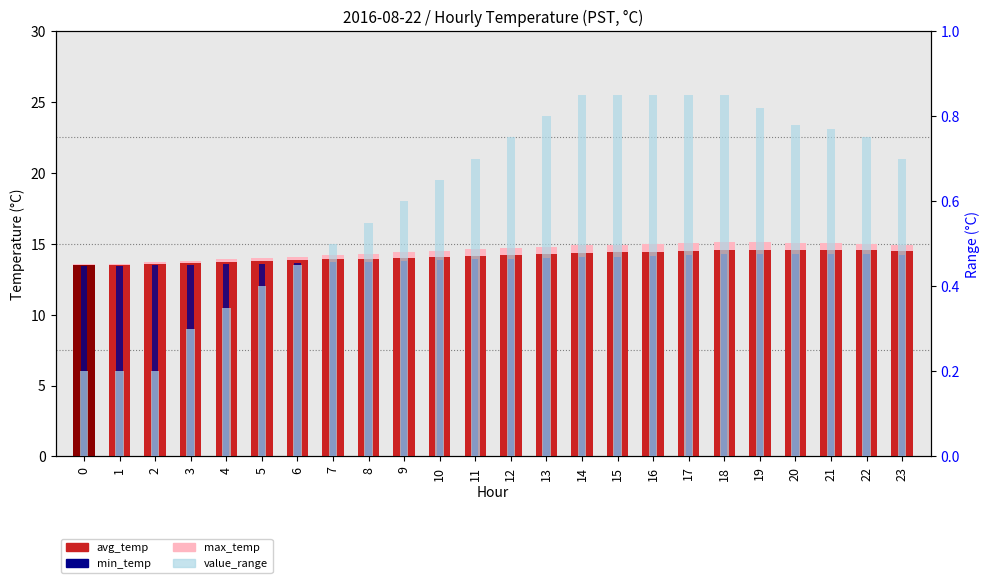

What is the maximum value for avg_temp?

14.6